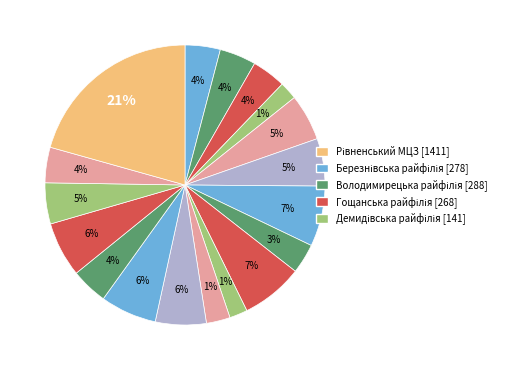

Does Демидівська райфілія represent more than half of the total?

No